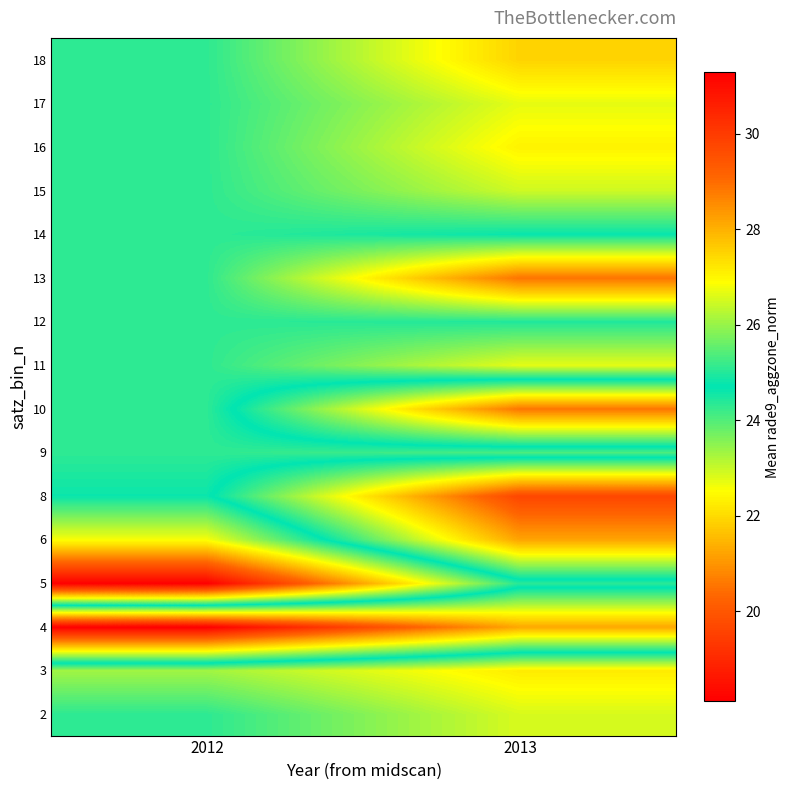

Reading left to right, list all the values displayed in this chart.

2: 2012=25.1	2013=26.5
3: 2012=26.1	2013=27.1
4: 2012=18.1	2013=21.3
5: 2012=31.3	2013=25.0
6: 2012=26.8	2013=21.2
8: 2012=24.8	2013=19.6
9: 2012=25.1	2013=25.3
10: 2012=25.1	2013=20.5
11: 2012=25.1	2013=26.7
12: 2012=25.1	2013=25.0
13: 2012=25.1	2013=28.9
14: 2012=25.1	2013=24.8
15: 2012=25.1	2013=26.5
16: 2012=25.1	2013=27.0
17: 2012=25.1	2013=26.7
18: 2012=25.1	2013=27.5